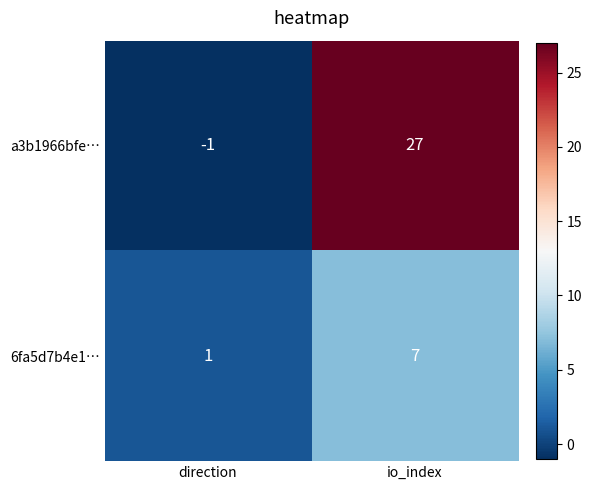

True or false: 6fa5d7b4e1… has a value of 1 at direction.

True